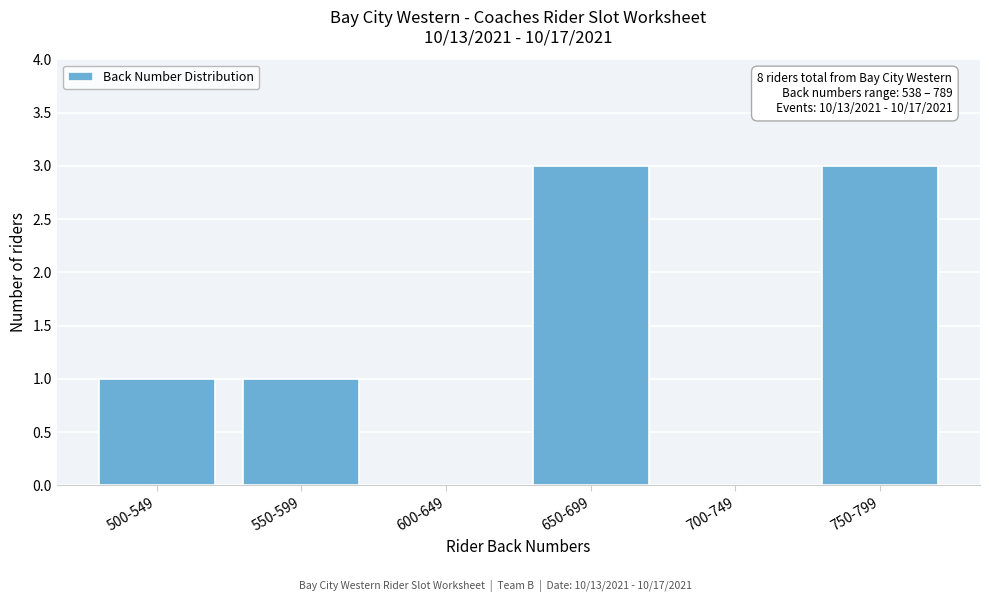

Reading right to left, transcribe all the data shown in this chart.

750-799=3	700-749=0	650-699=3	600-649=0	550-599=1	500-549=1